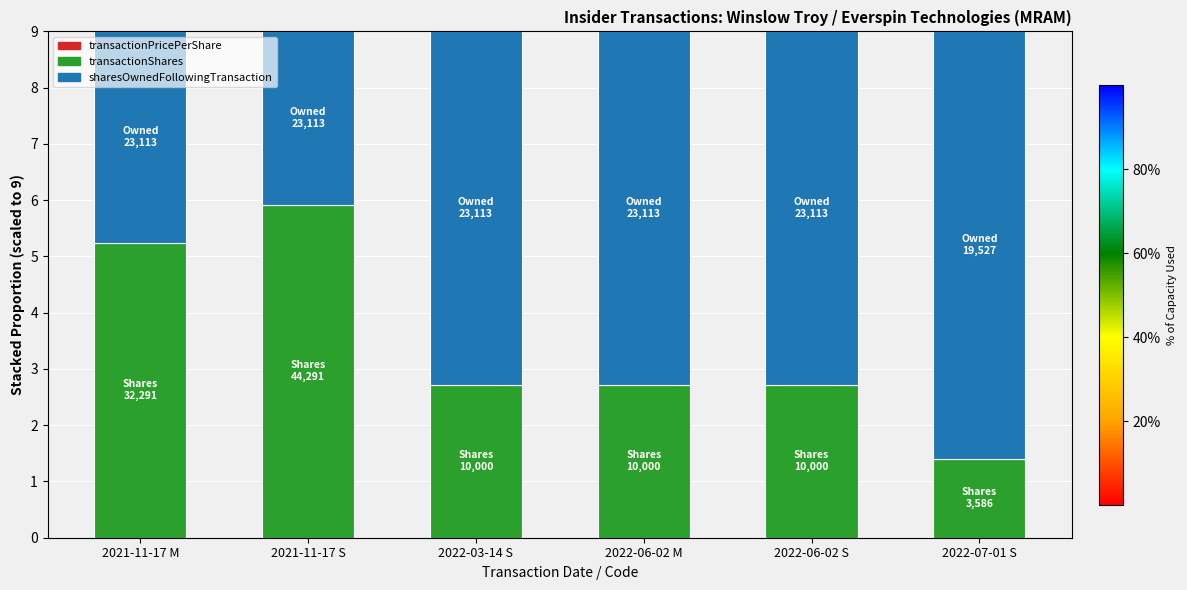

The value of transactionShares at 2022-06-02 M is 2.7. True or false?

True